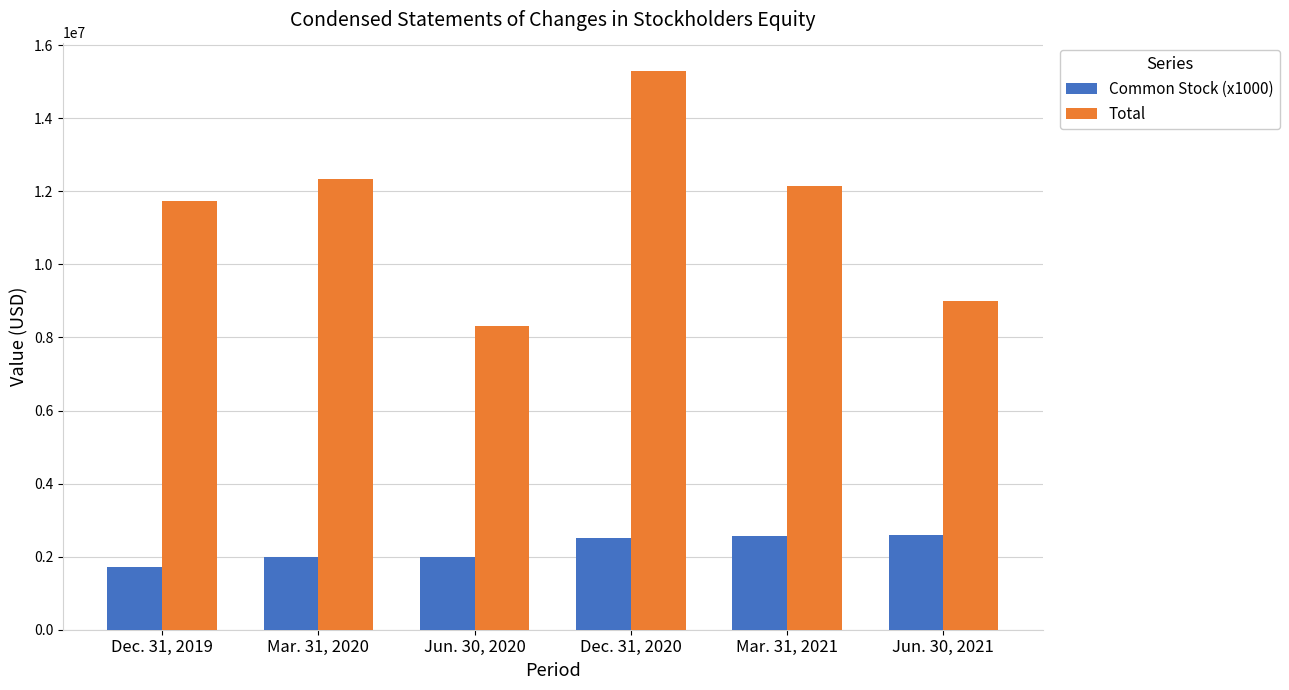

Does the chart contain any negative values?

No